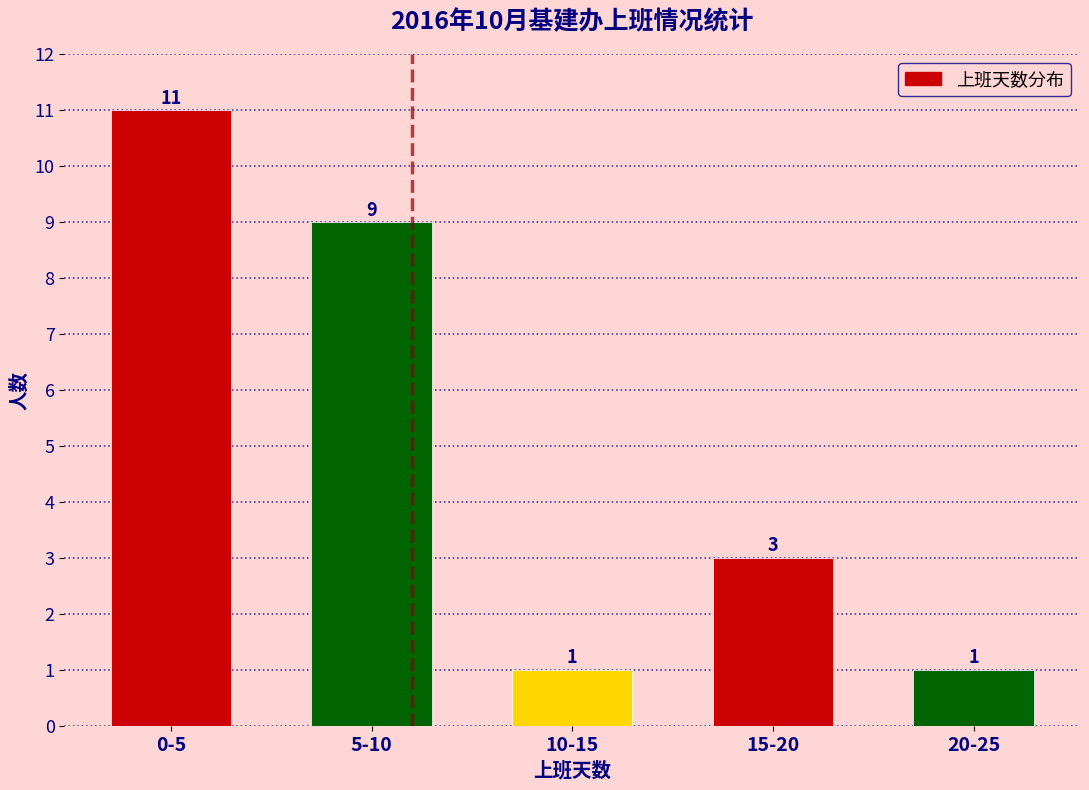

Reading right to left, list all the values displayed in this chart.

1	3	1	9	11